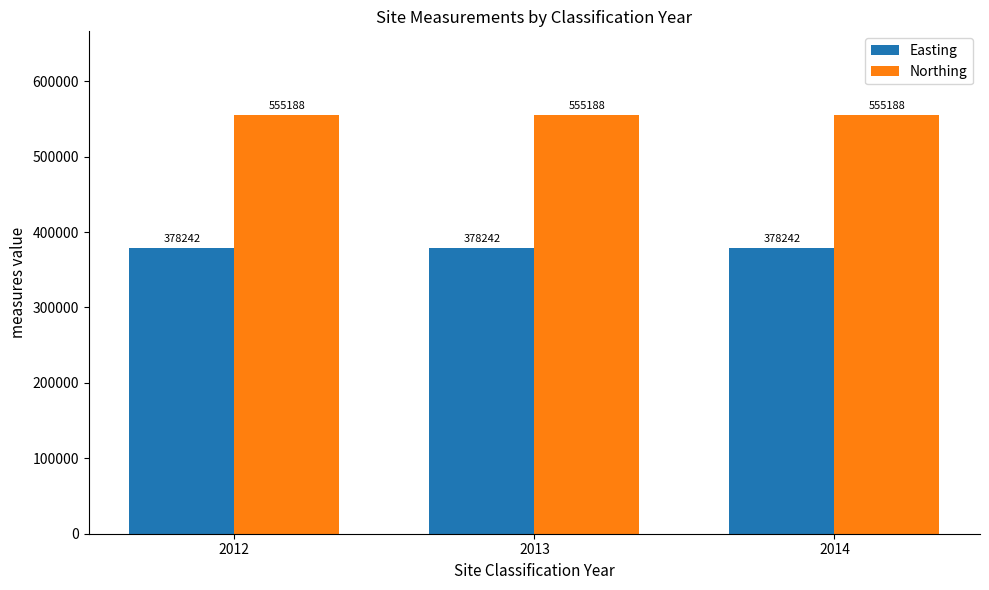

What is the greatest value displayed?

555188